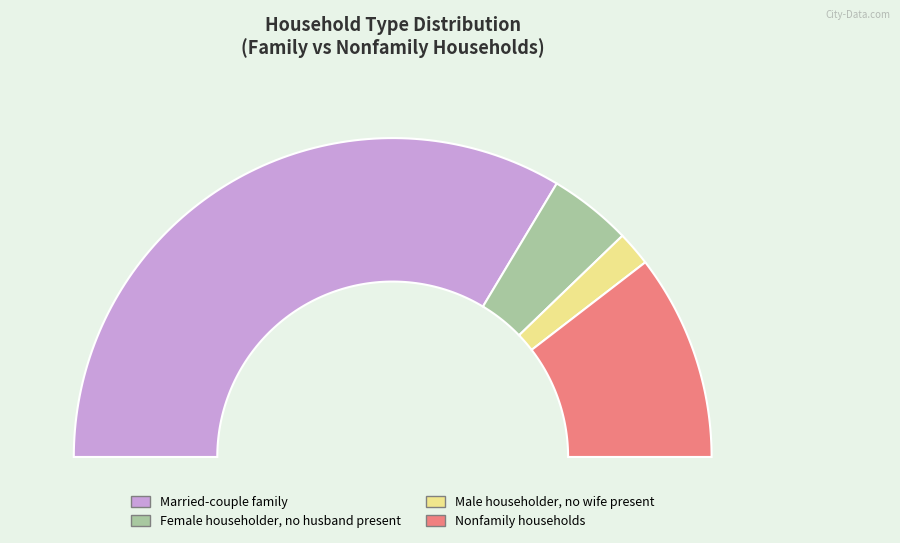

Does Male householder, no wife present account for over 50% of the chart?

No